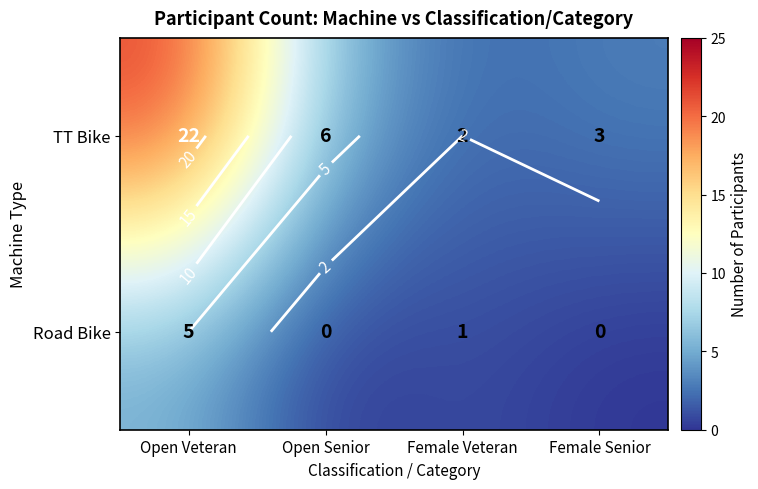

What is the highest value of the TT Bike series?

22